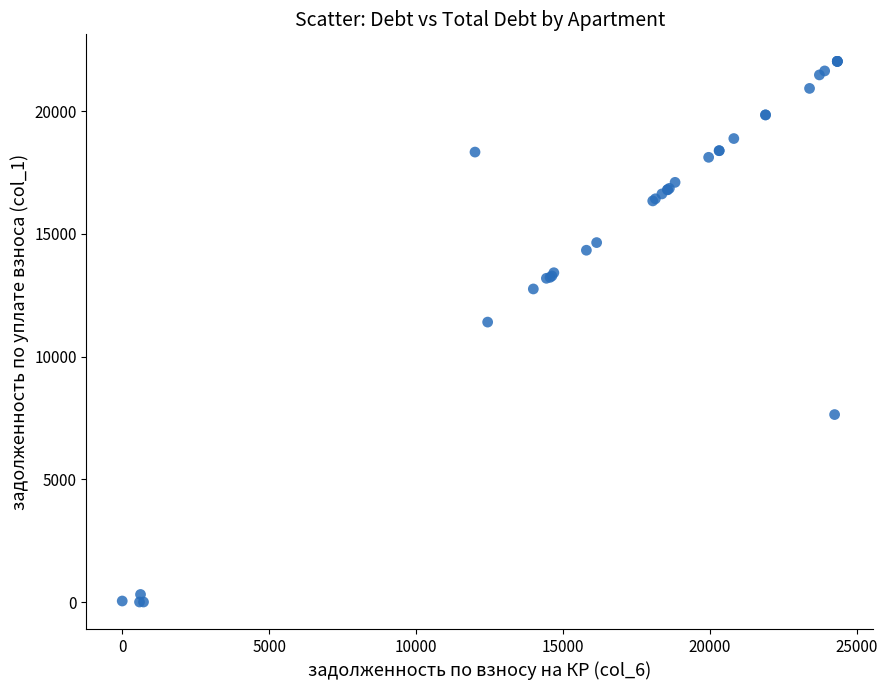

What Y value in the scatter plot is closest to 11012?

11402.6